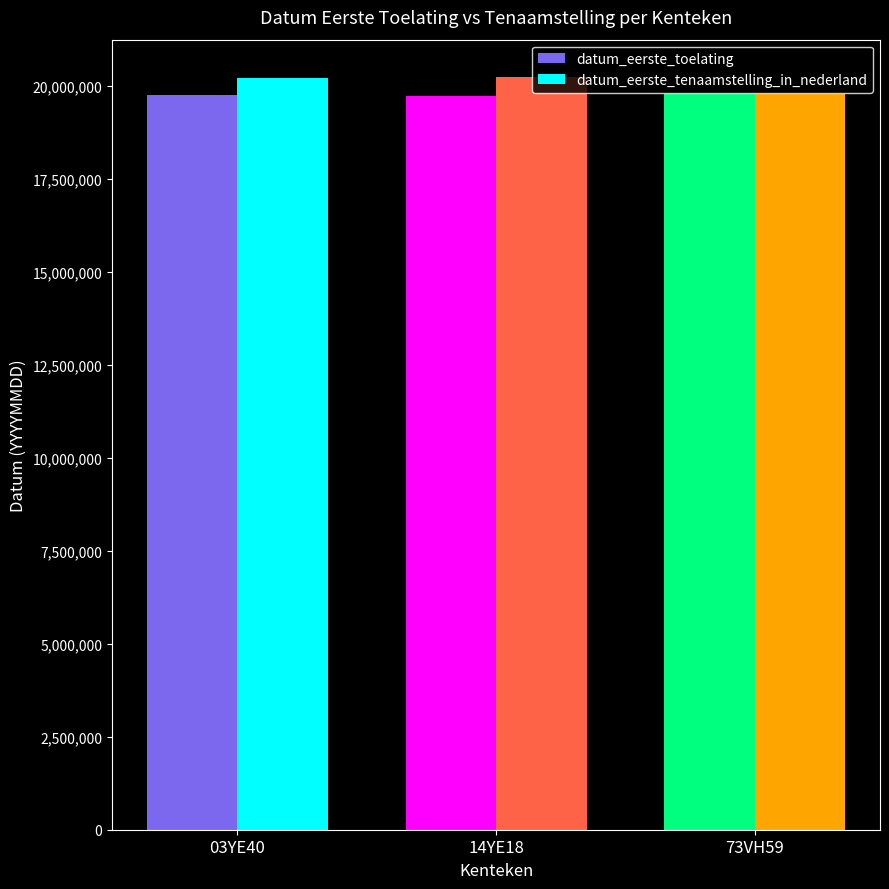

Count the datum_eerste_toelating values in the range 19740228 to 19780428.

3